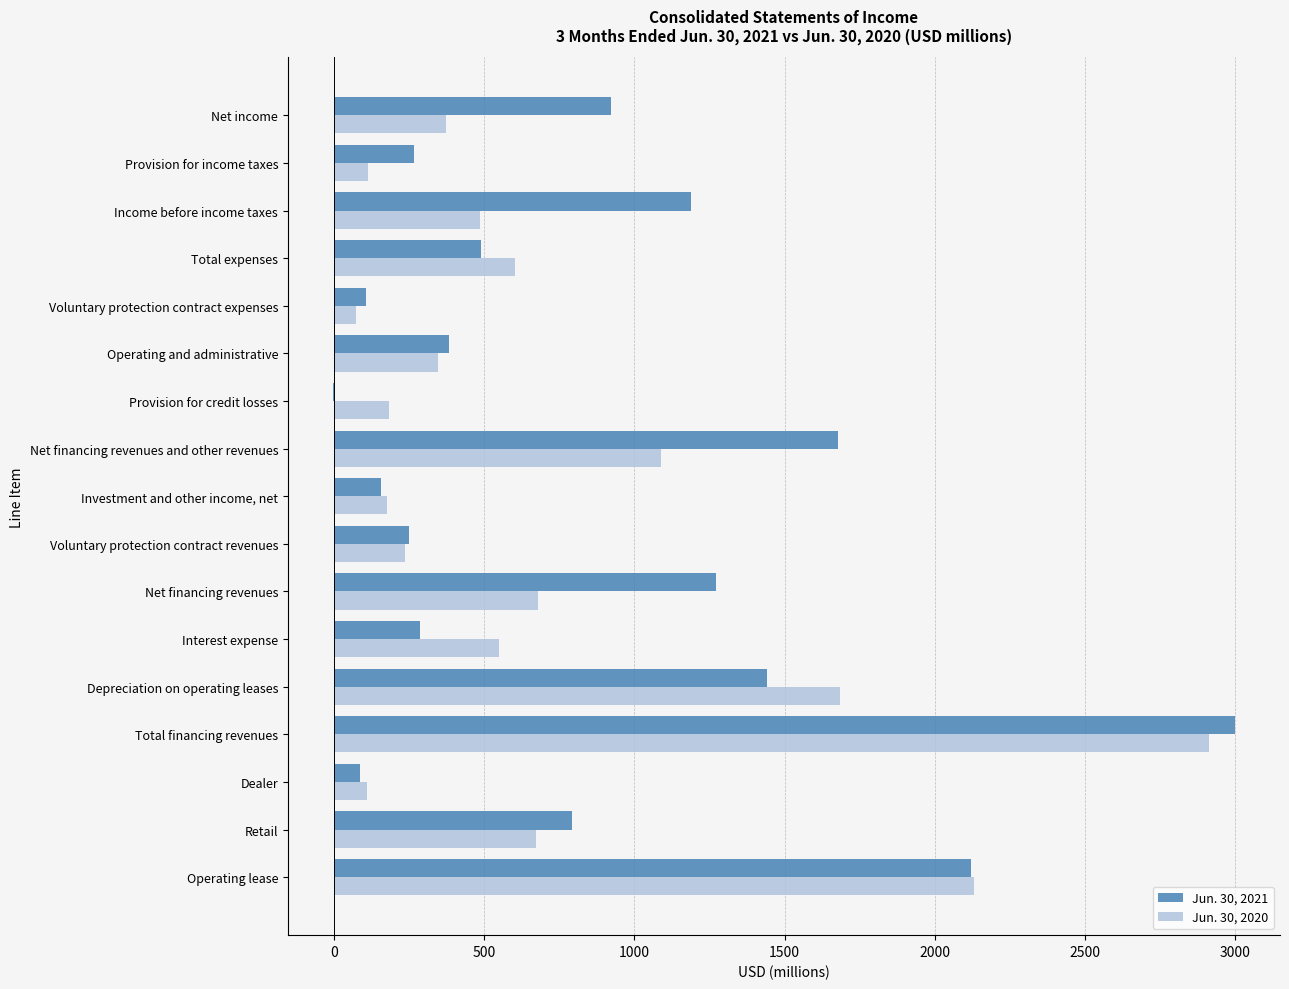

The Jun. 30, 2021 series shows 562 at Operating and administrative. True or false?

False